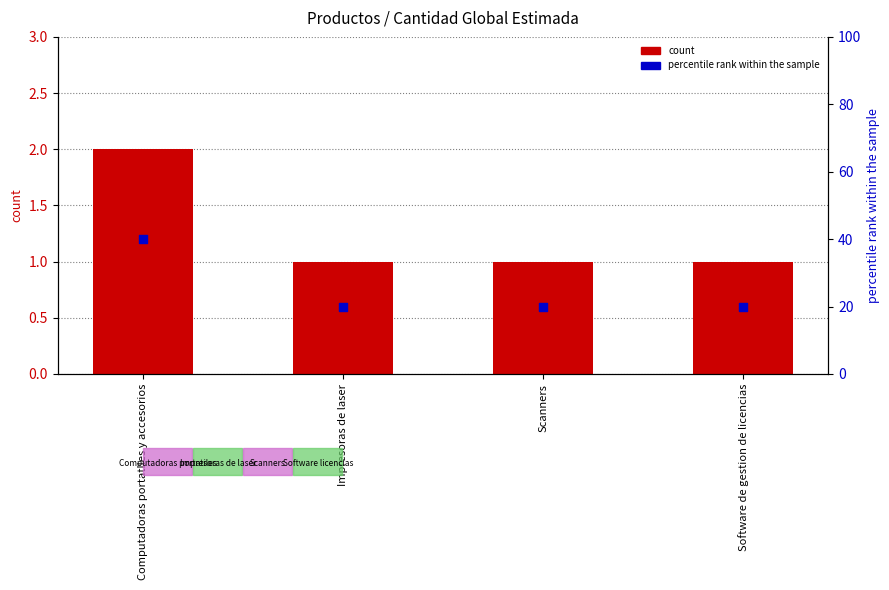

Which series has the largest total across all categories?

percentile rank within the sample